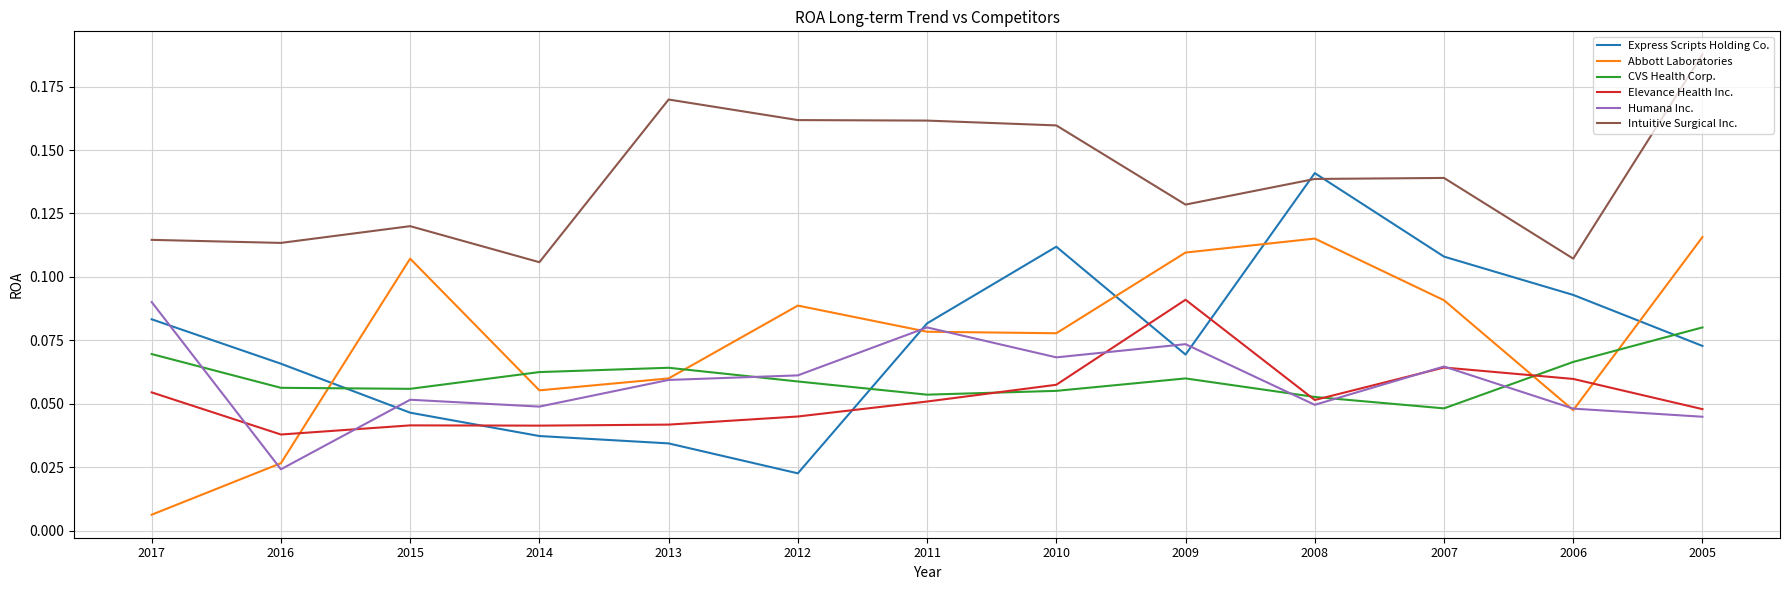

At 2010, list the series in order from smallest to largest.

CVS Health Corp., Elevance Health Inc., Humana Inc., Abbott Laboratories, Express Scripts Holding Co., Intuitive Surgical Inc.